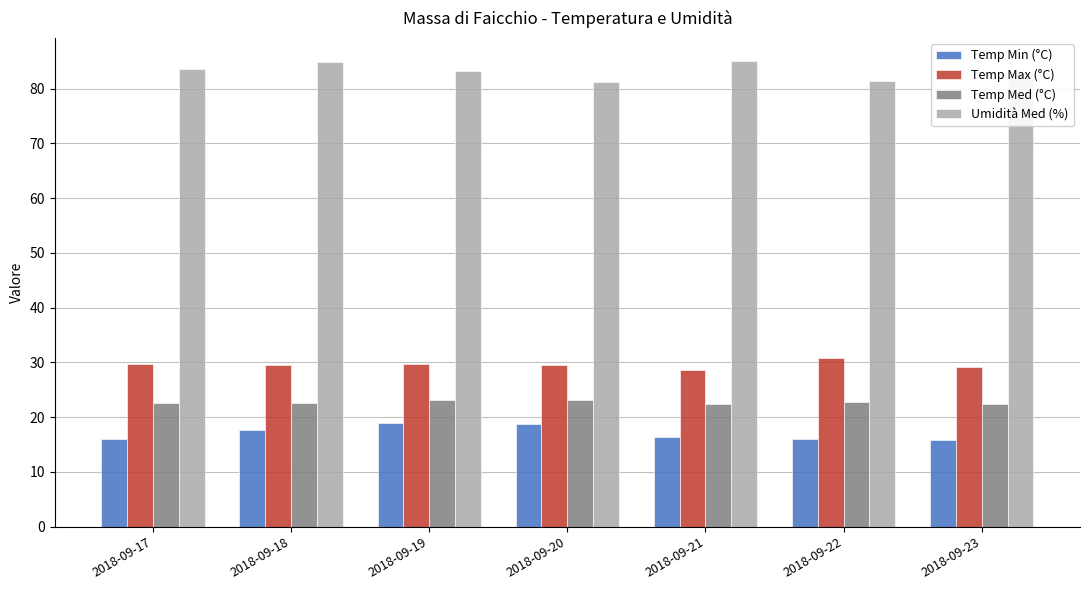

The value of Temp Min (°C) at 2018-09-21 is 10.1. True or false?

False